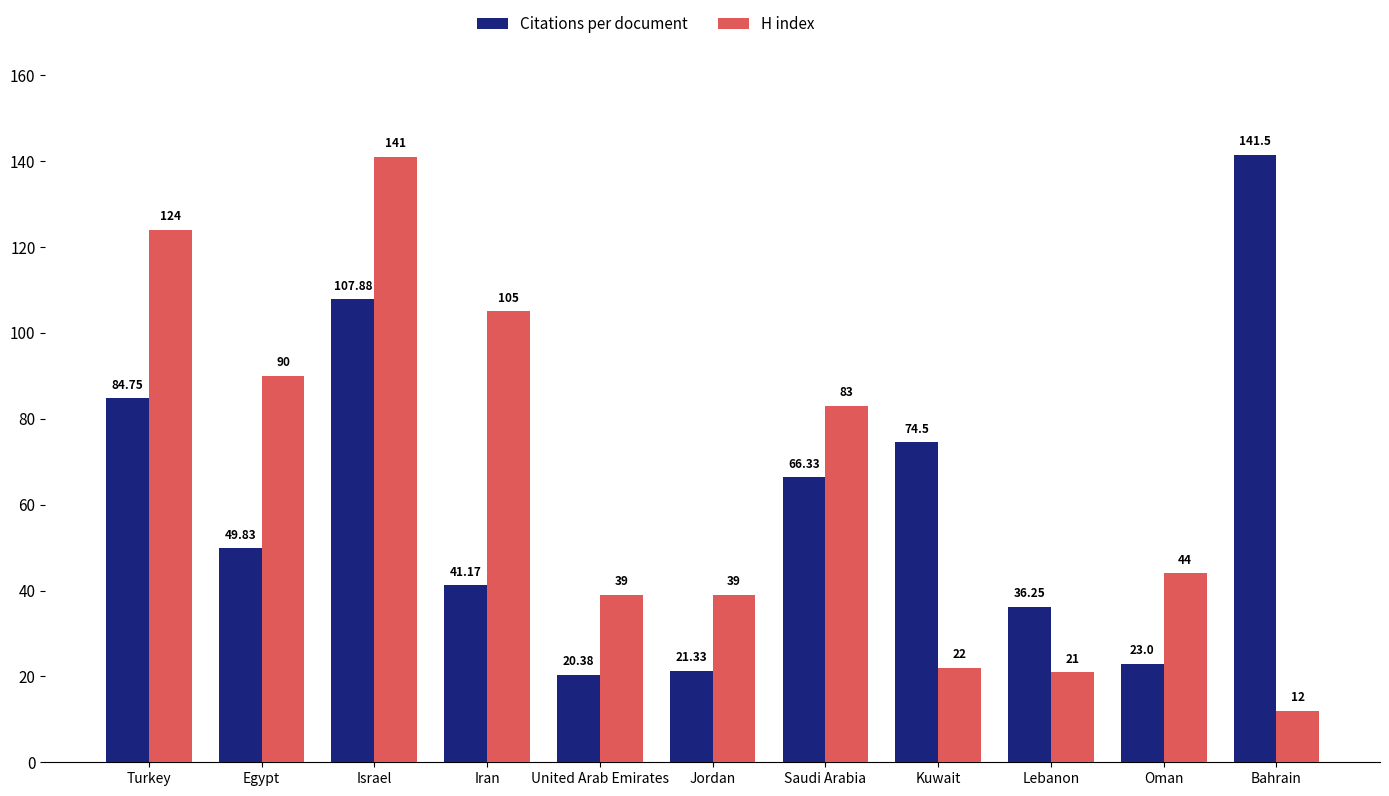

How many groups of bars are there?

11